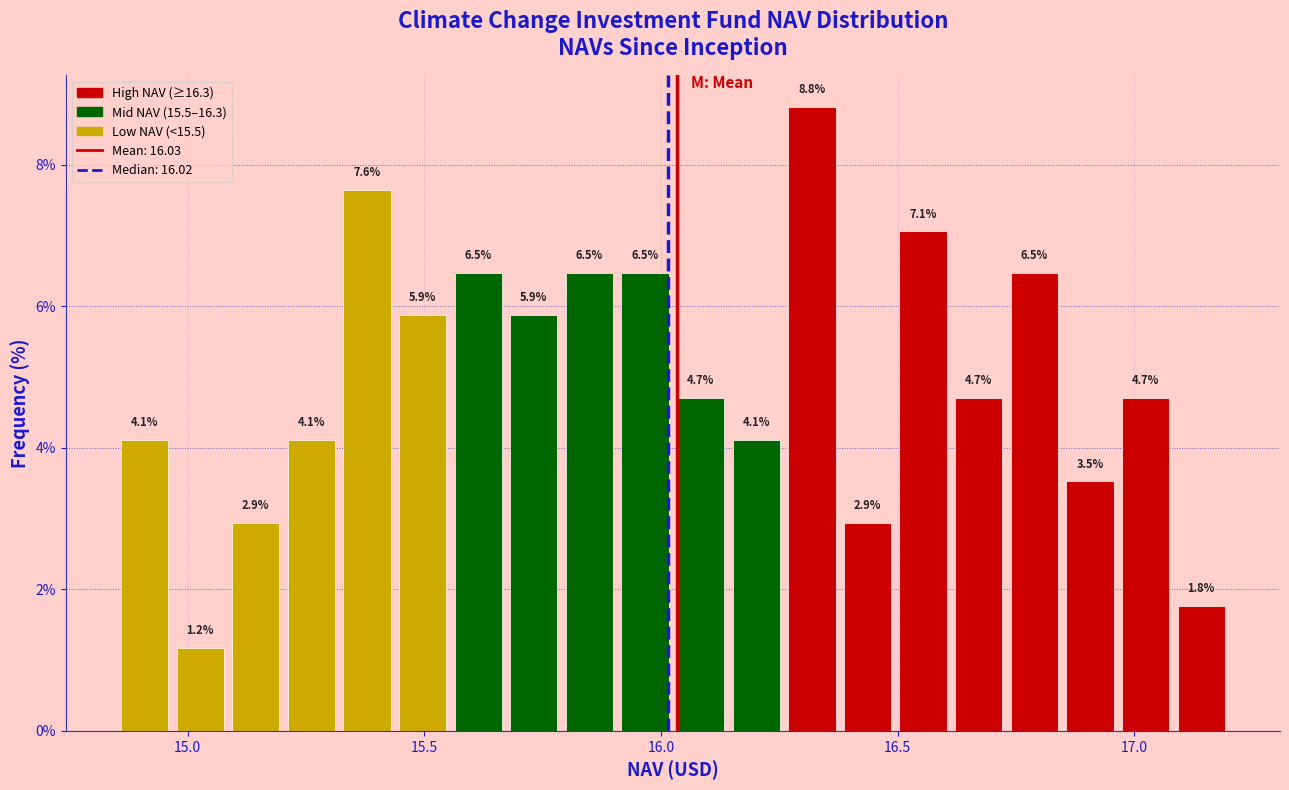

Read against the x-axis, roughly where is the centre of the tallest bar?

16.30